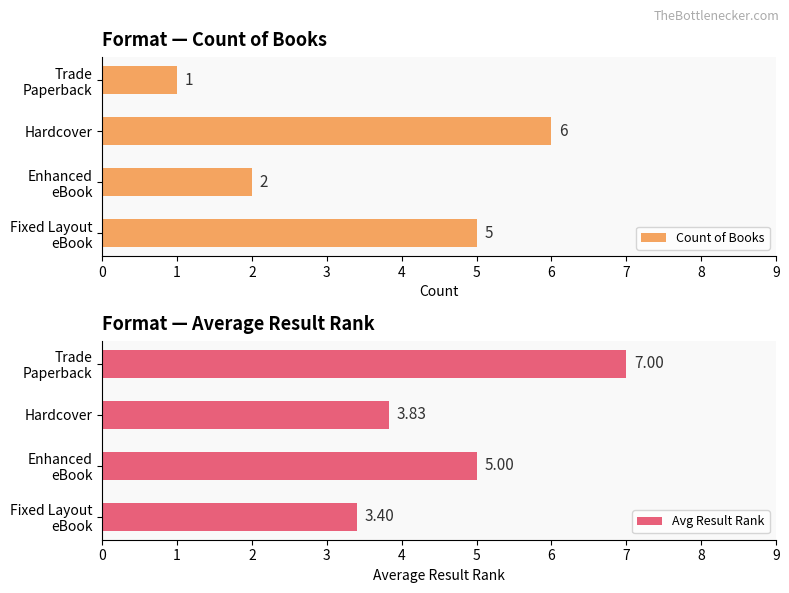

Which series has the widest spread of values?

Count of Books